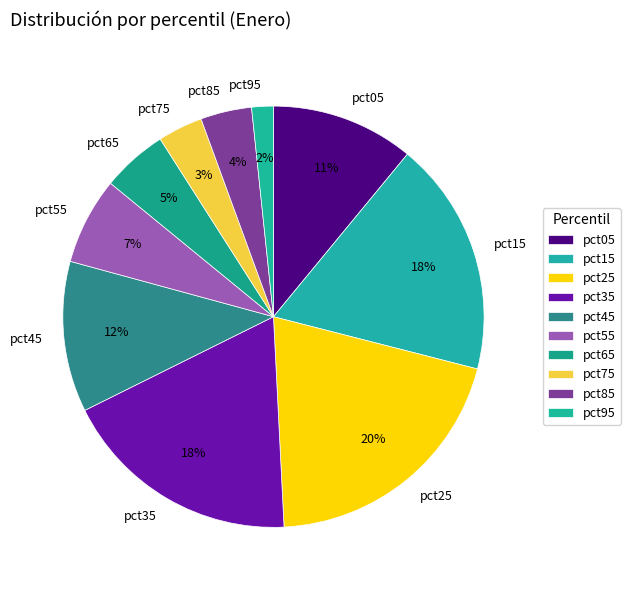

Between pct25 and pct15, which is larger?

pct25